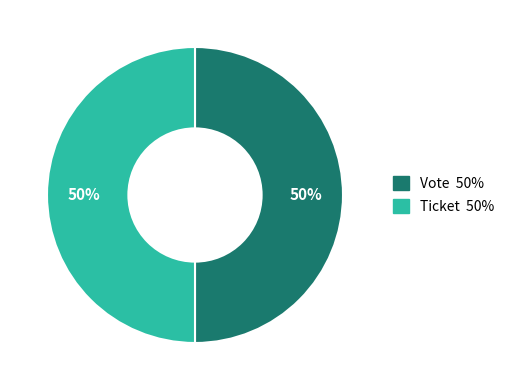

Do Ticket and Vote together represent more than half of the pie?

Yes